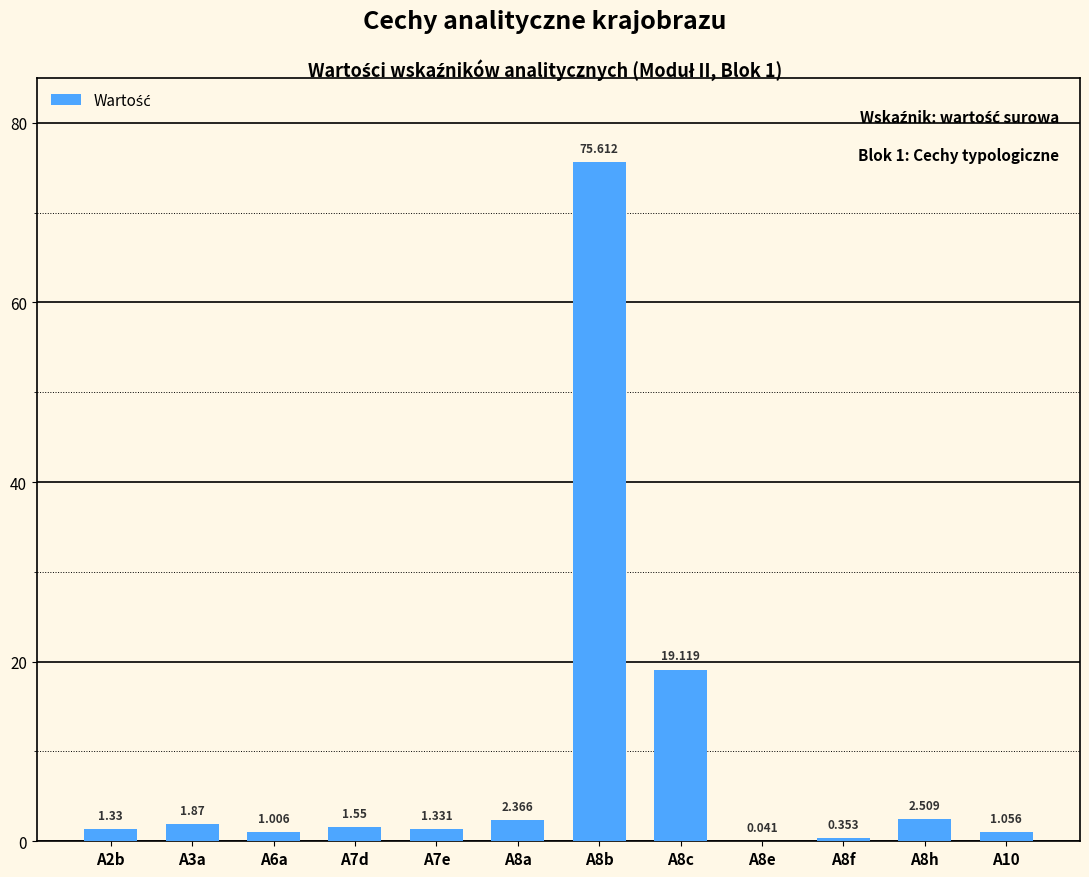

What is the average value?

9.0